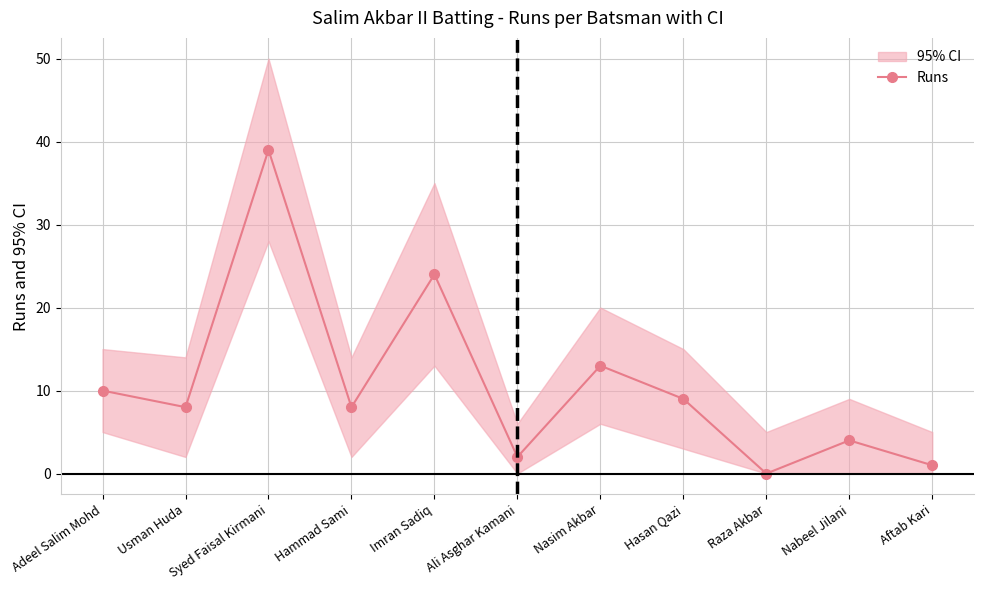

At which category does the data reach its first local peak?

Syed Faisal Kirmani